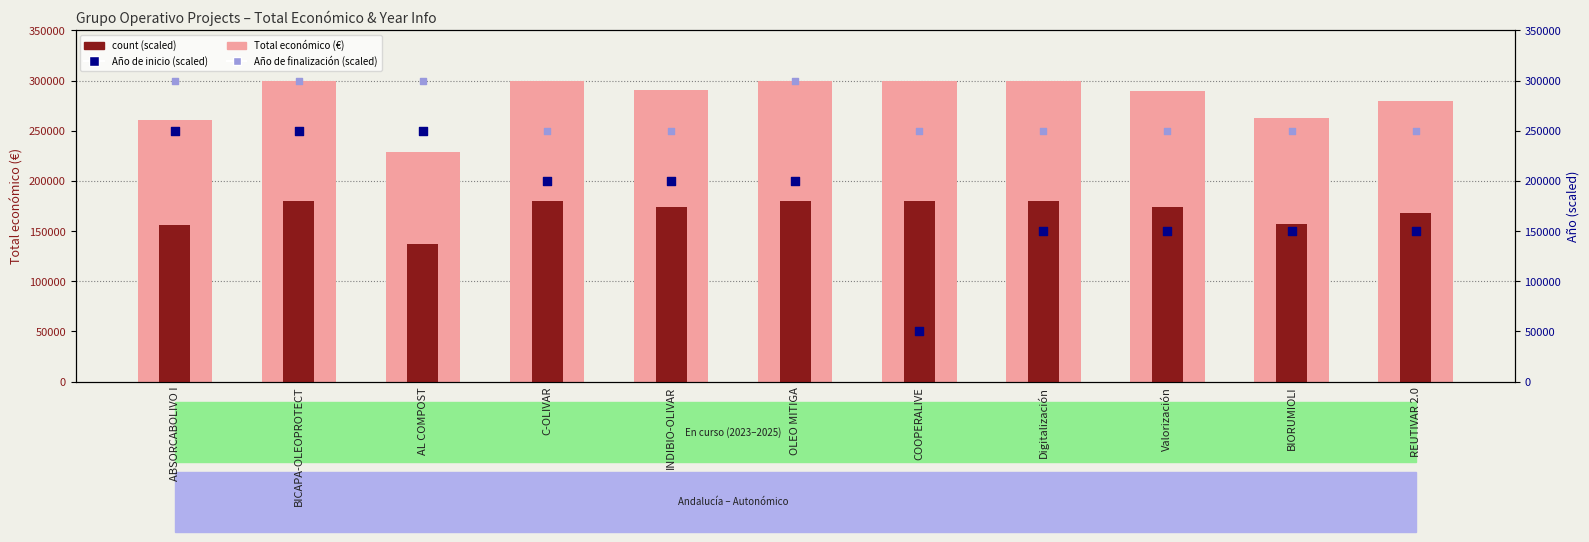

What are all the series names shown in the legend?

Total económico (€), count (scaled), Año de inicio (scaled), Año de finalización (scaled)